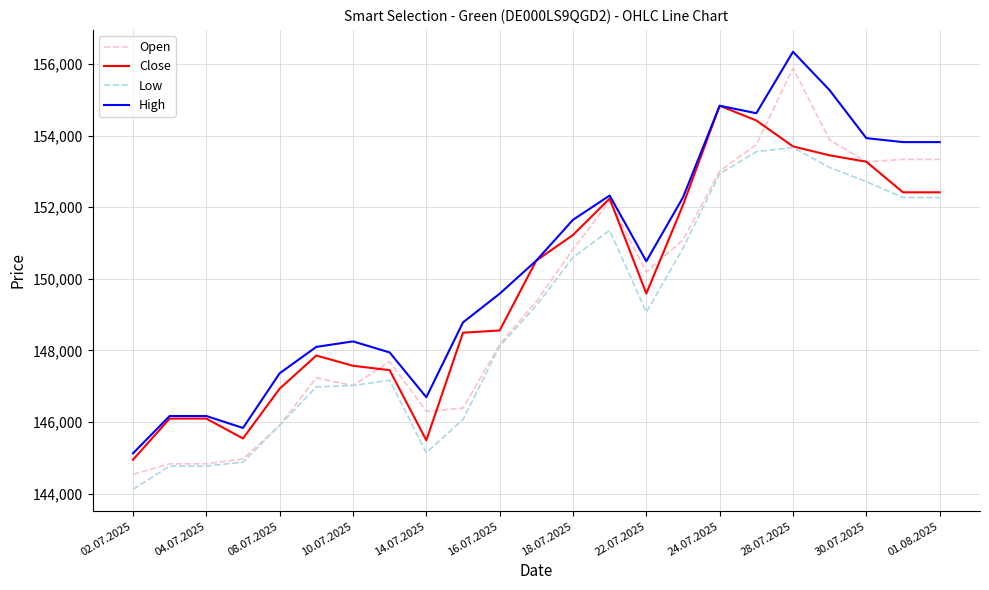

True or false: High and Low intersect in this chart.

False